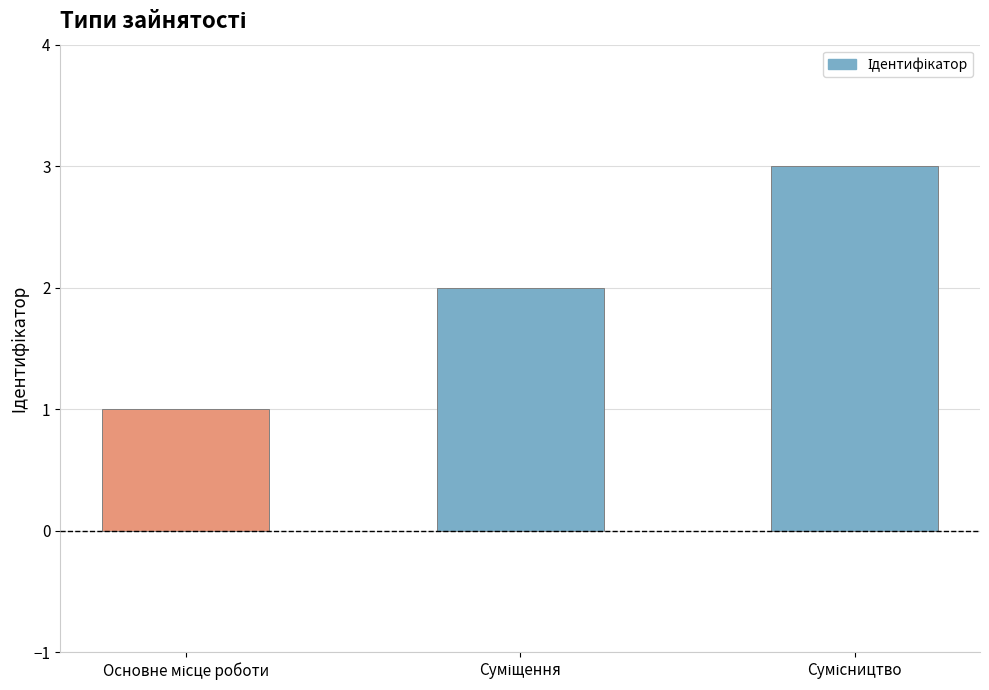

What is the greatest value displayed?

3